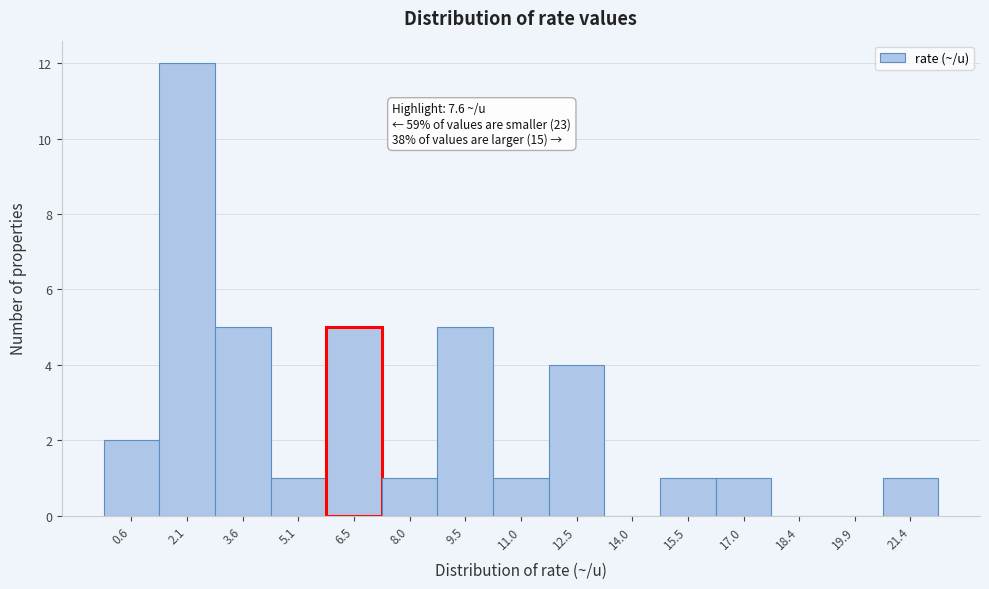

Reading right to left, transcribe all the data shown in this chart.

21.4=1	19.9=0	18.4=0	17.0=1	15.5=1	14.0=0	12.5=4	11.0=1	9.5=5	8.0=1	6.5=5	5.1=1	3.6=5	2.1=12	0.6=2